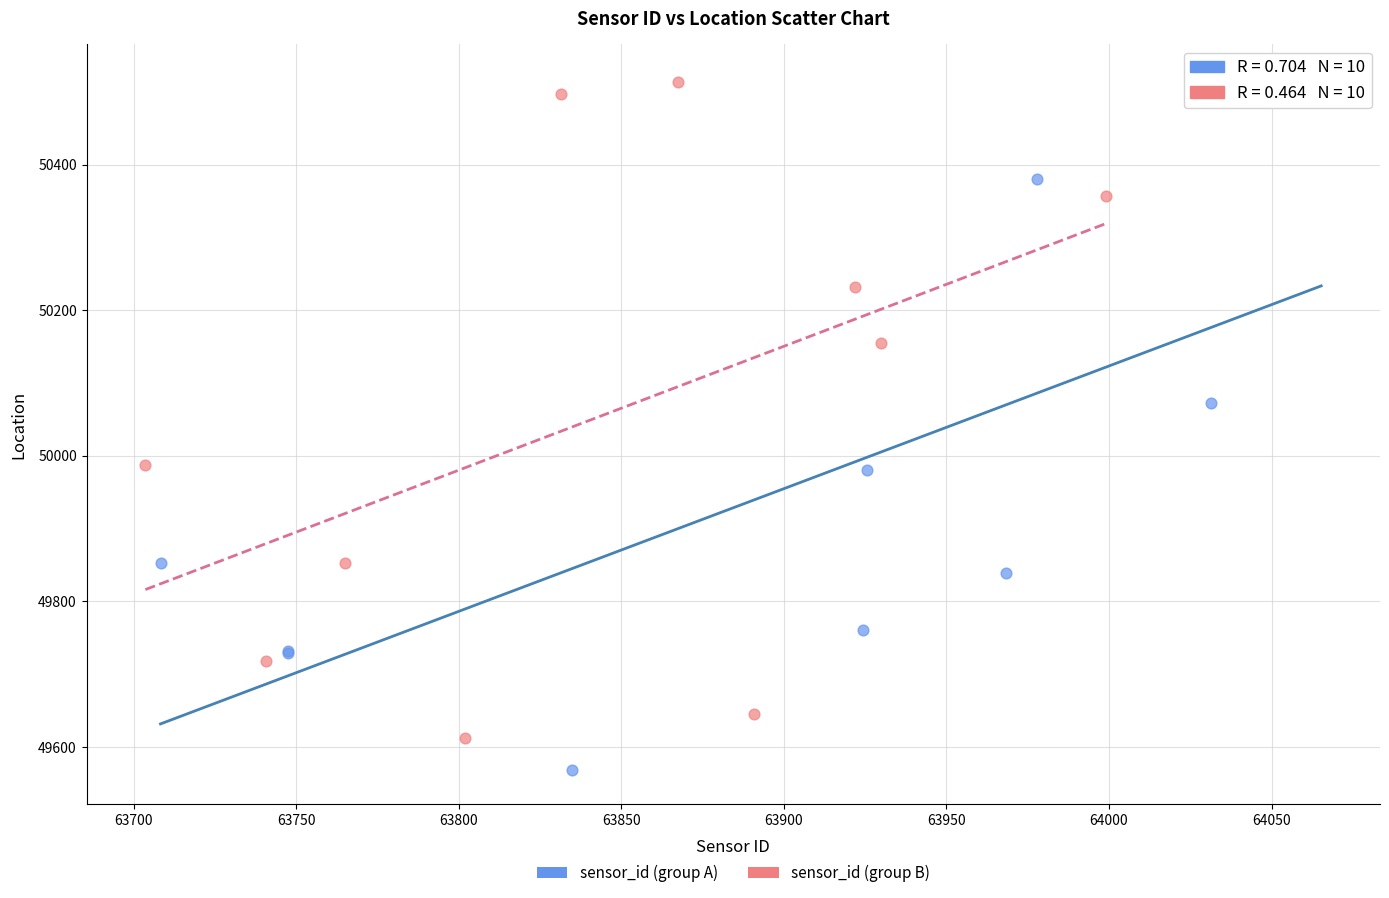

Which series contains the lowest Y value?

sensor_id (group A)